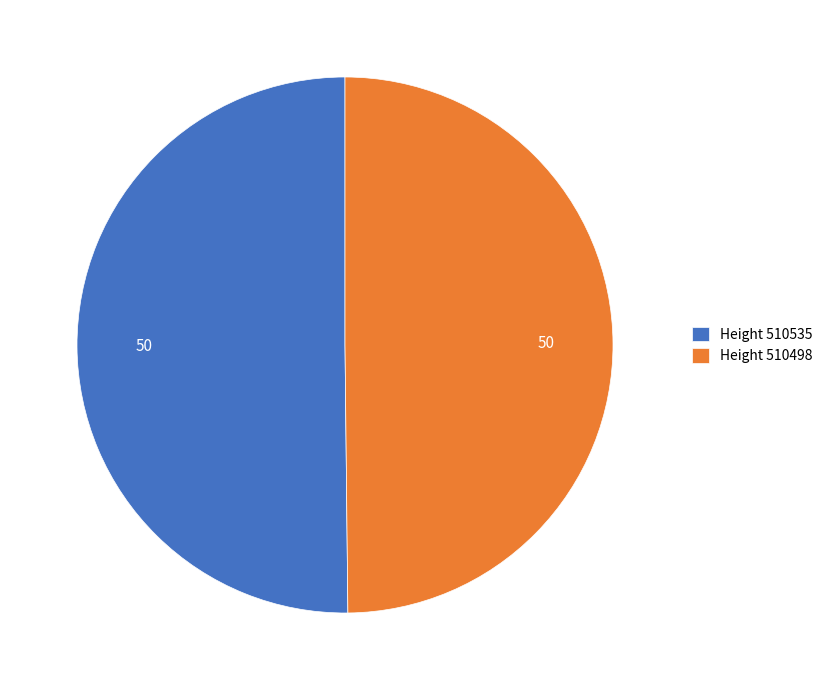

Is it true that Height 510498 is 58% of the pie?

False